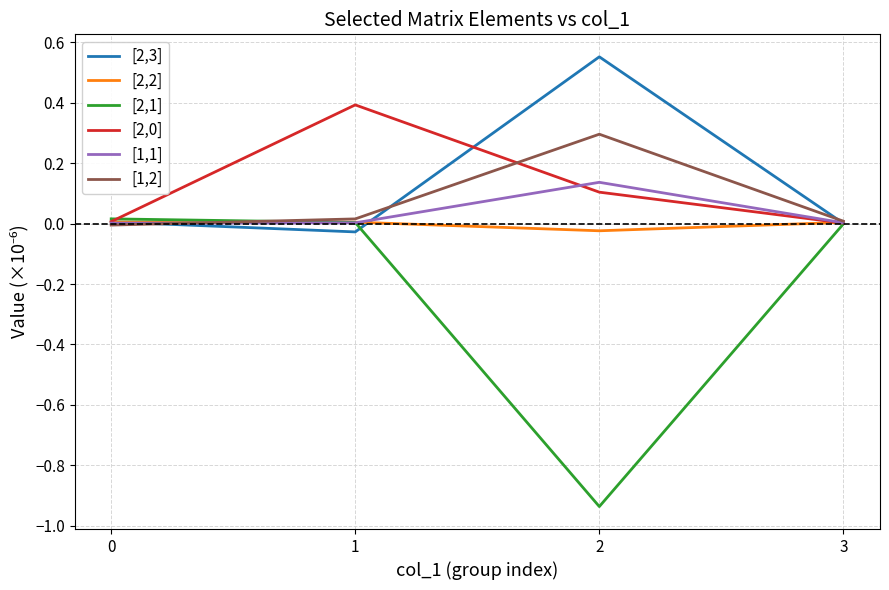

What is the spread (max minus min) of values at 1?

0.4